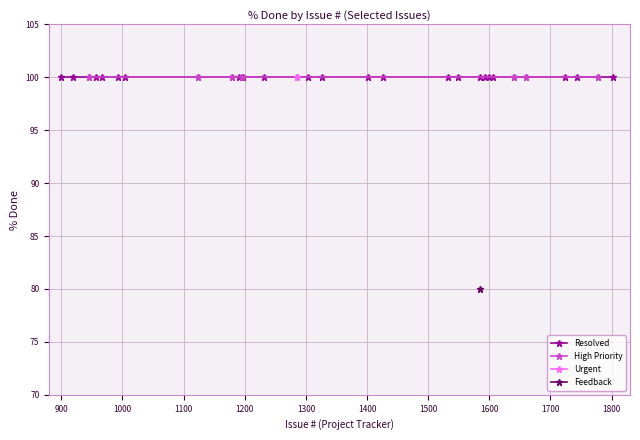

What is the sum of all Urgent values?

3000